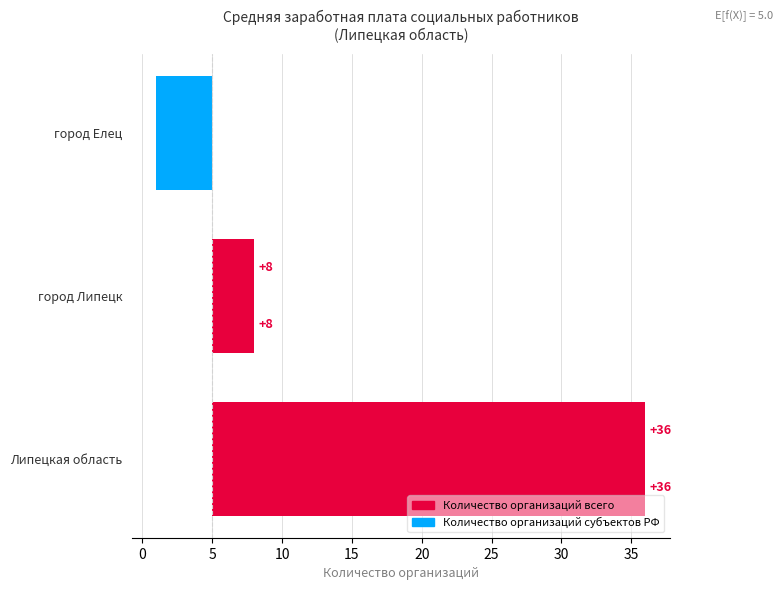

Are the bars horizontal?

Yes